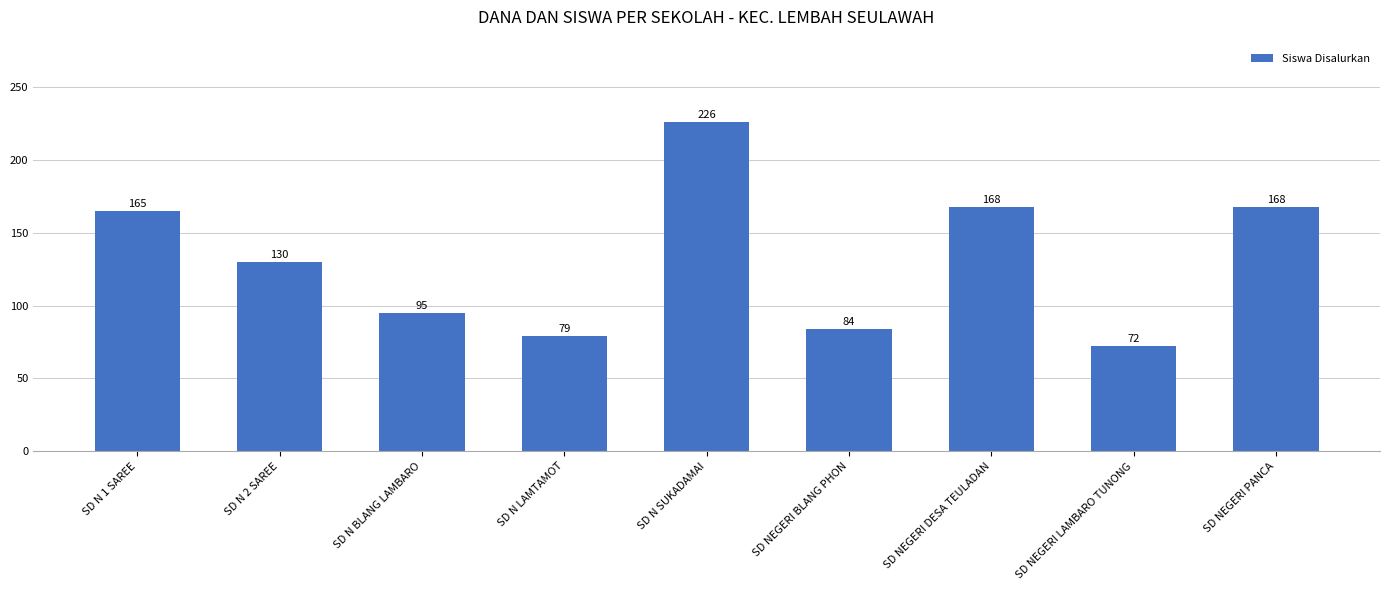

The value at SD N 2 SAREE is 130. True or false?

True